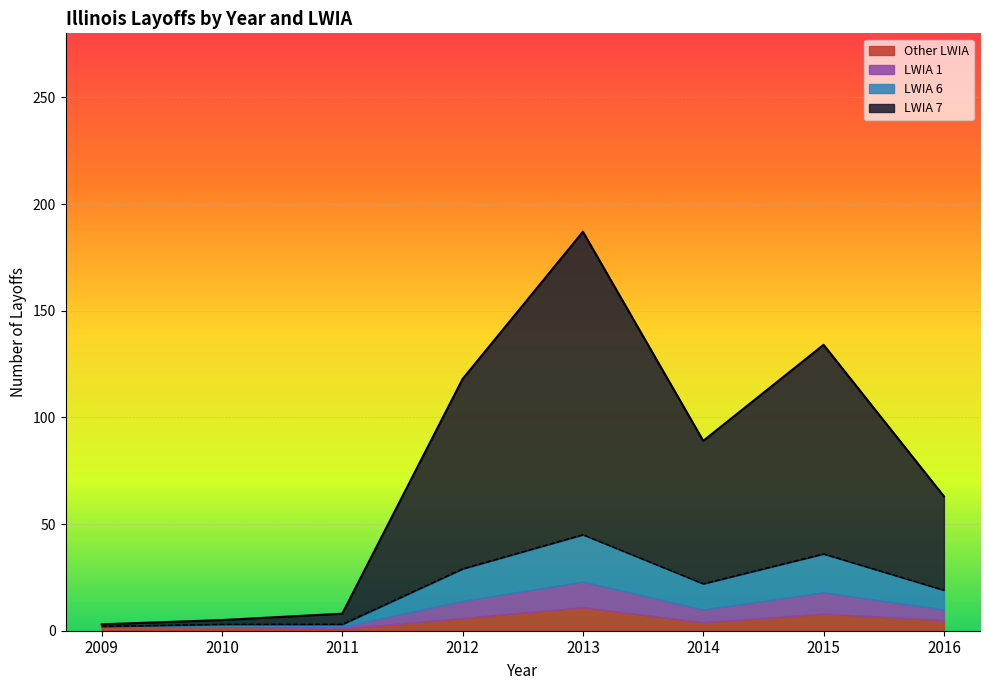

What is the total value across all series at 2013?

187